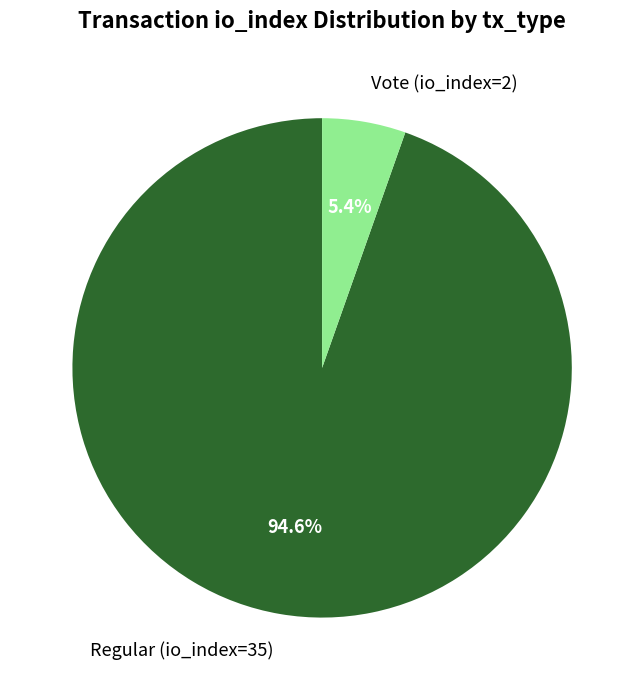

Which slice is the largest?

Regular (io_index=35)